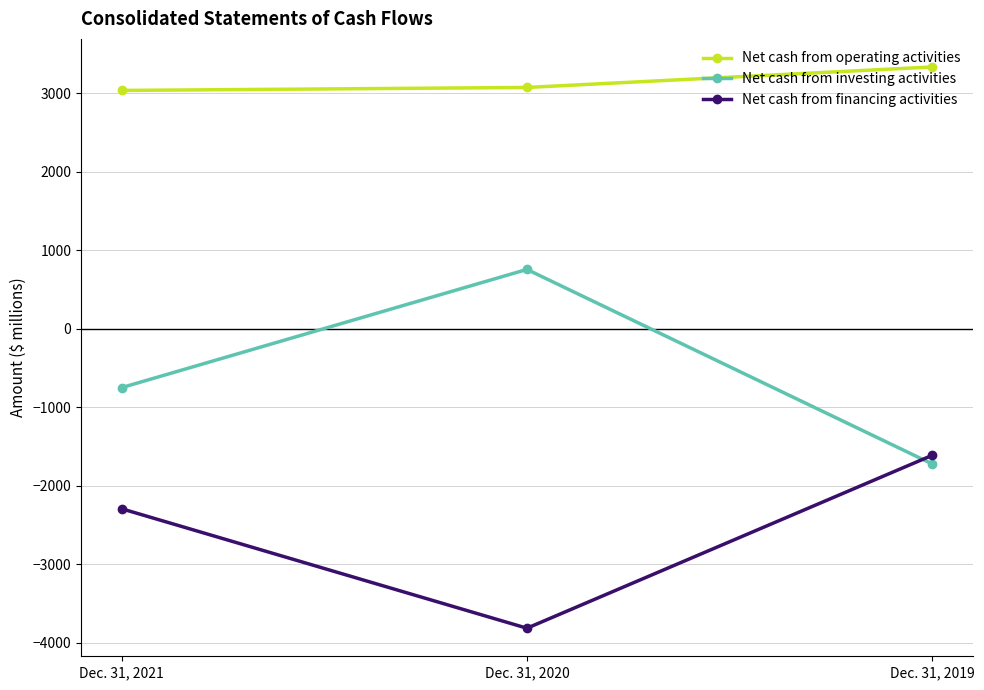

What are all the series names shown in the legend?

Net cash from operating activities, Net cash from investing activities, Net cash from financing activities